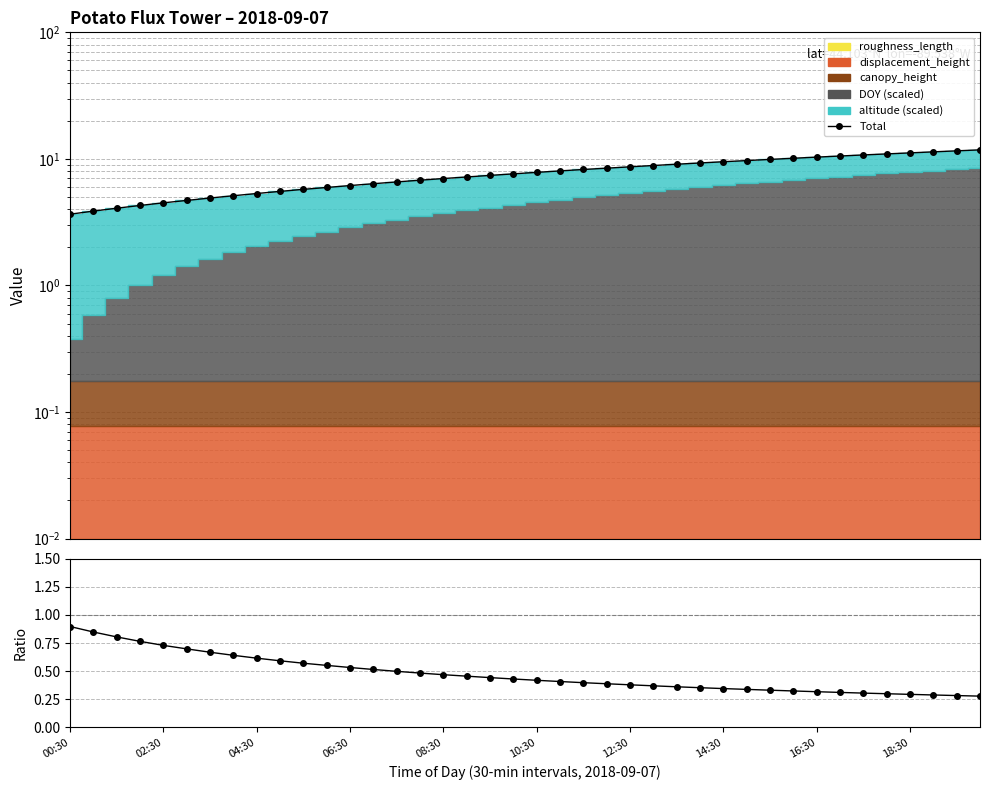

Reading right to left, transcribe all the data shown in this chart.

Total: 11.8	11.6	11.4	11.2	10.9	10.7	10.5	10.3	10.1	9.9	9.7	9.5	9.3	9.1	8.9	8.7	8.4	8.2	8.0	7.8	7.6	7.4	7.2	7.0	6.8	6.6	6.4	6.2	5.9	5.7	5.5	5.3	5.1	4.9	4.7	4.5	4.3	4.1	3.9	3.7
altitude (scaled) / Total: 0.3	0.3	0.3	0.3	0.3	0.3	0.3	0.3	0.3	0.3	0.3	0.3	0.4	0.4	0.4	0.4	0.4	0.4	0.4	0.4	0.4	0.4	0.5	0.5	0.5	0.5	0.5	0.5	0.6	0.6	0.6	0.6	0.6	0.7	0.7	0.7	0.8	0.8	0.8	0.9